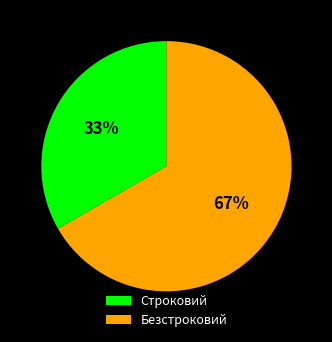

Between Безстроковий and Строковий, which is larger?

Безстроковий